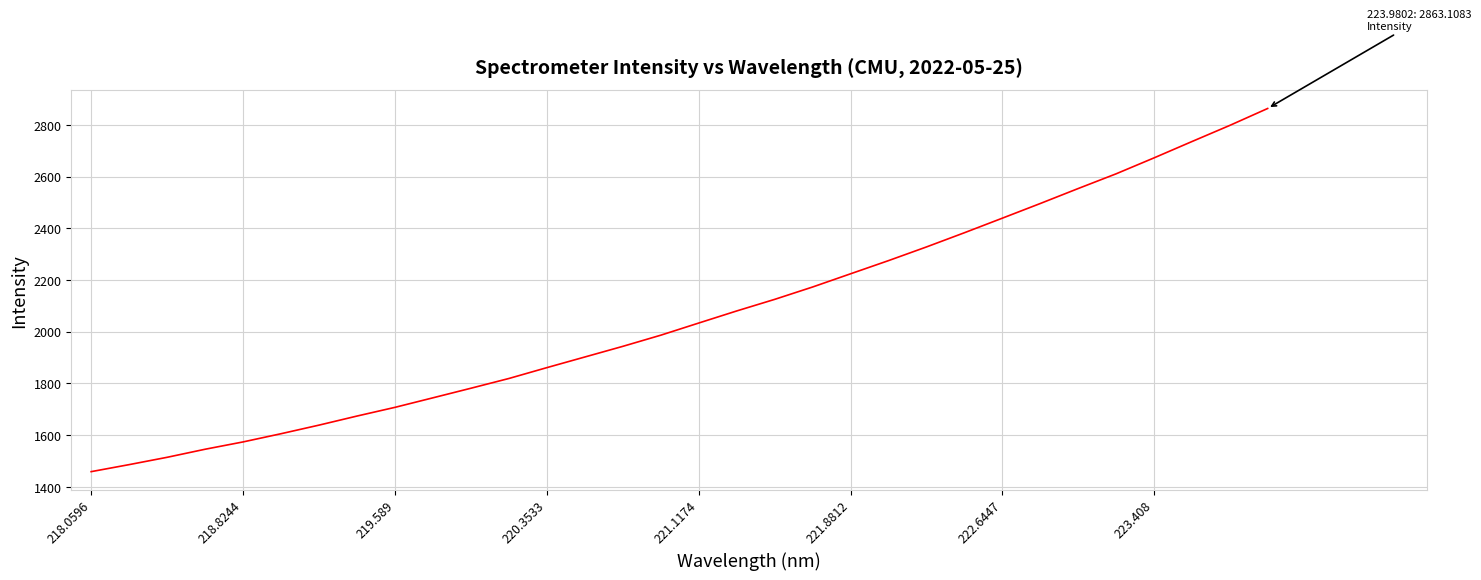

What is the greatest value displayed?

2863.1